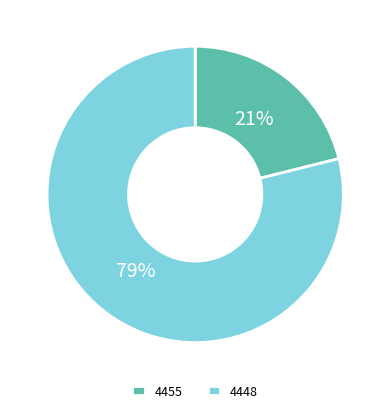

Combined, do 4455 and 4448 account for over 50%?

Yes